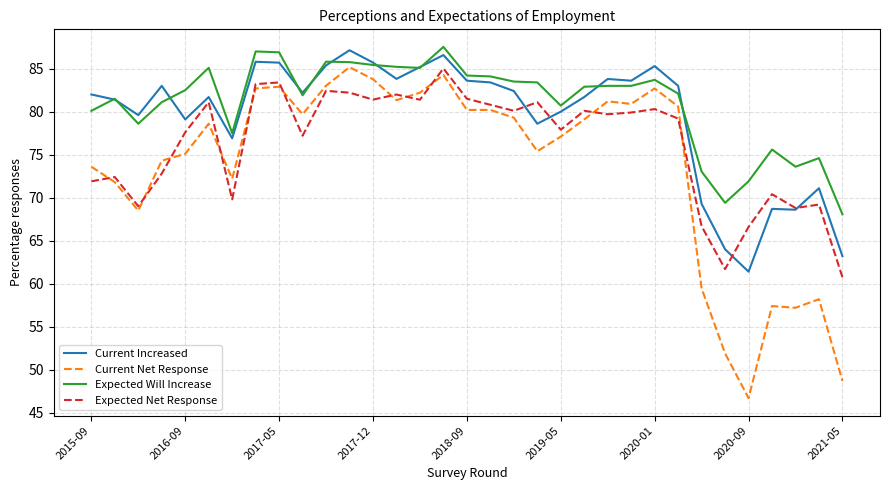

List the series in order of their overall mean, lowest first.

Current Net Response, Expected Net Response, Current Increased, Expected Will Increase